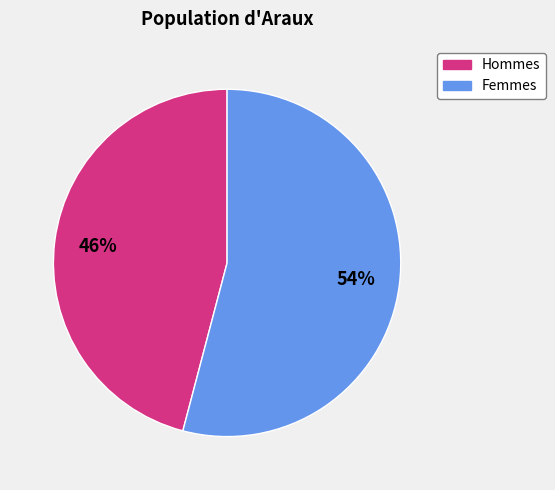

Is there a majority slice in this chart?

Yes